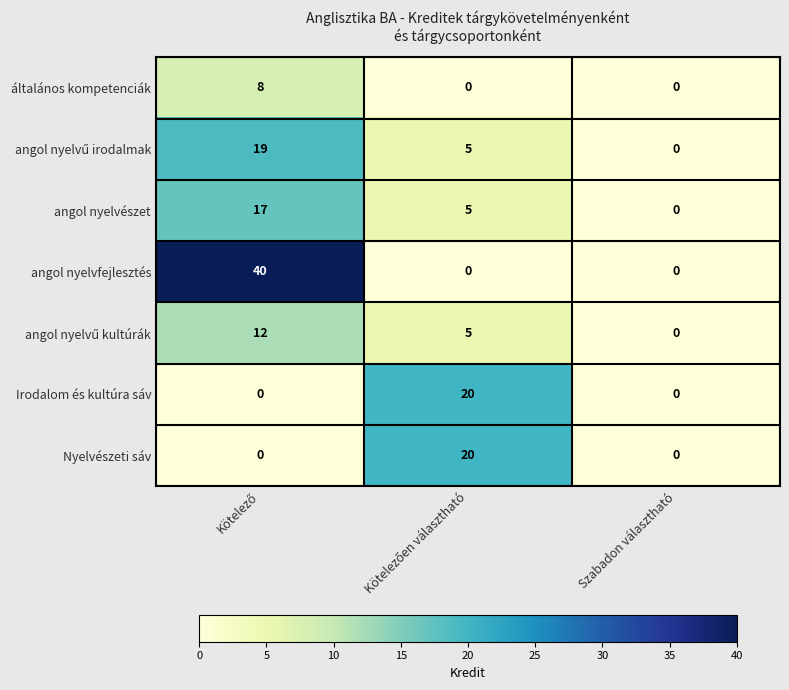

What is the maximum value for általános kompetenciák?

8